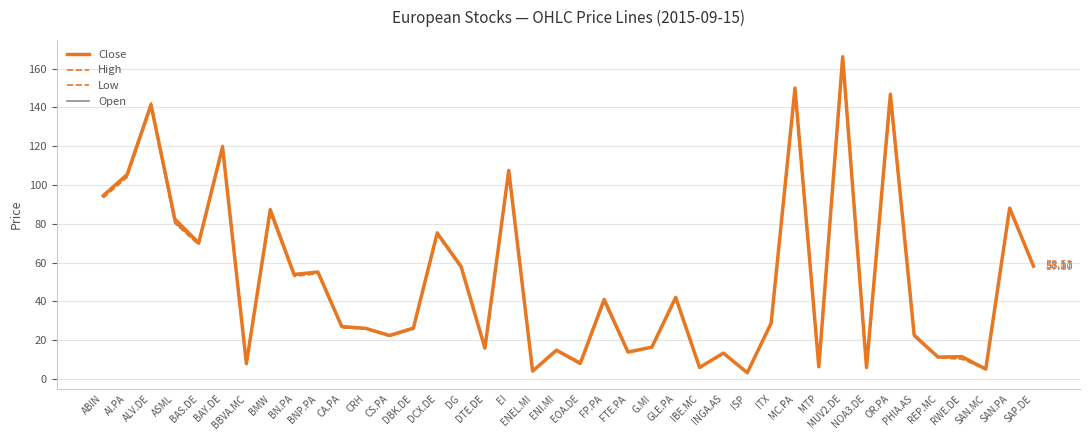

What is the sum of all Low values?

2005.3